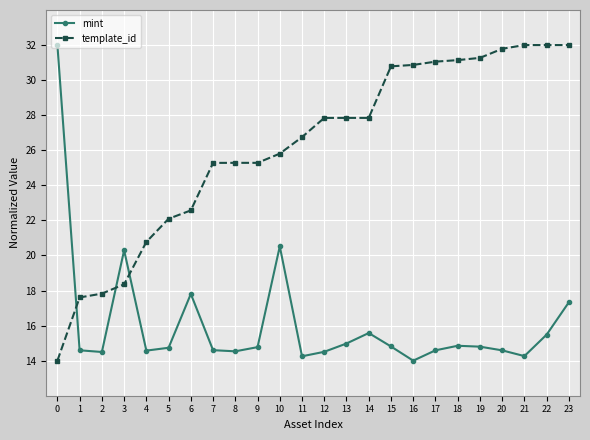

What is the difference between the highest and lowest values at 16?

16.9